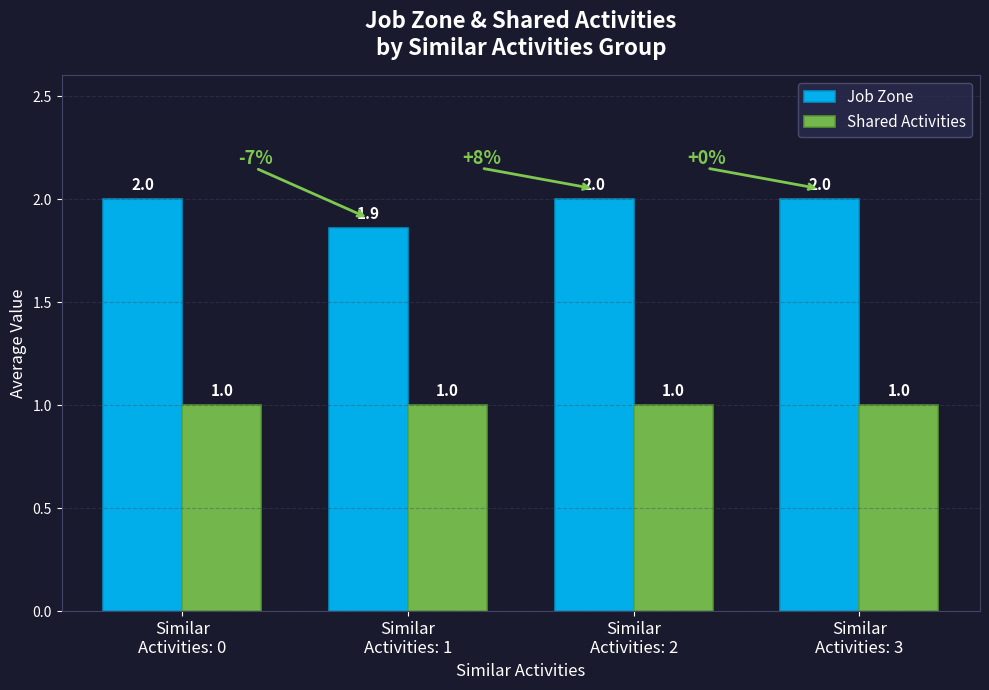

Rank the series at Similar
Activities: 3 from highest to lowest value.

Job Zone, Shared Activities